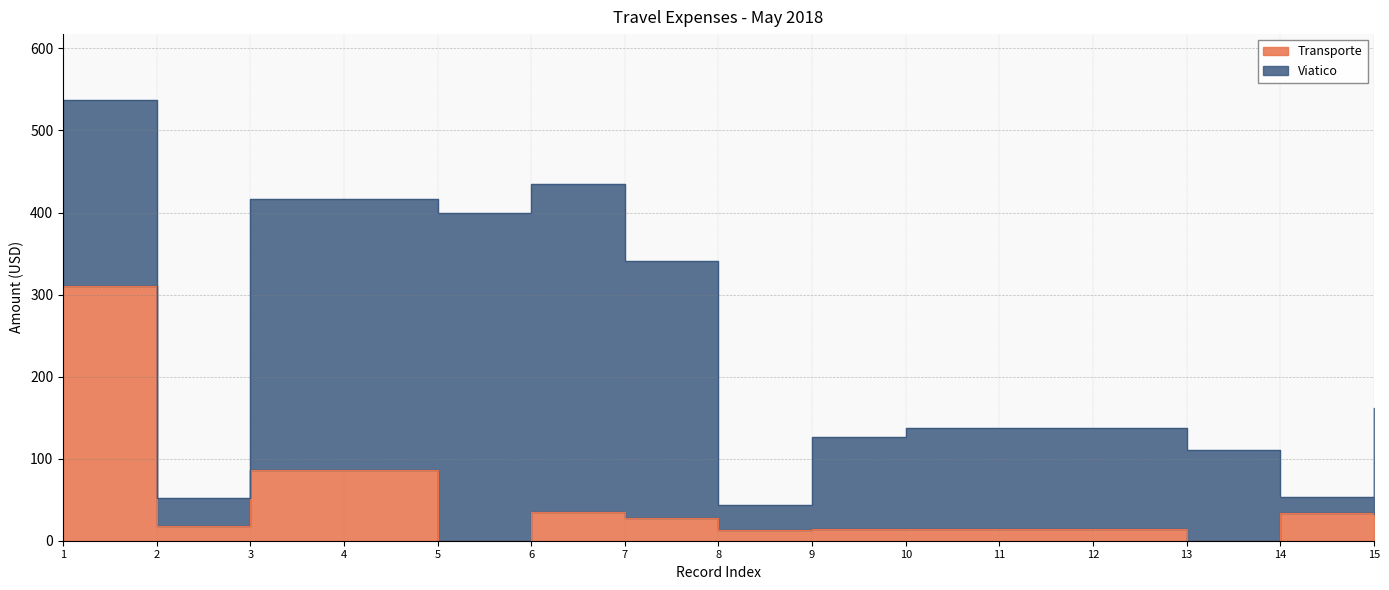

How many points are higher than both their immediate neighbors (excluding endpoints)?

2